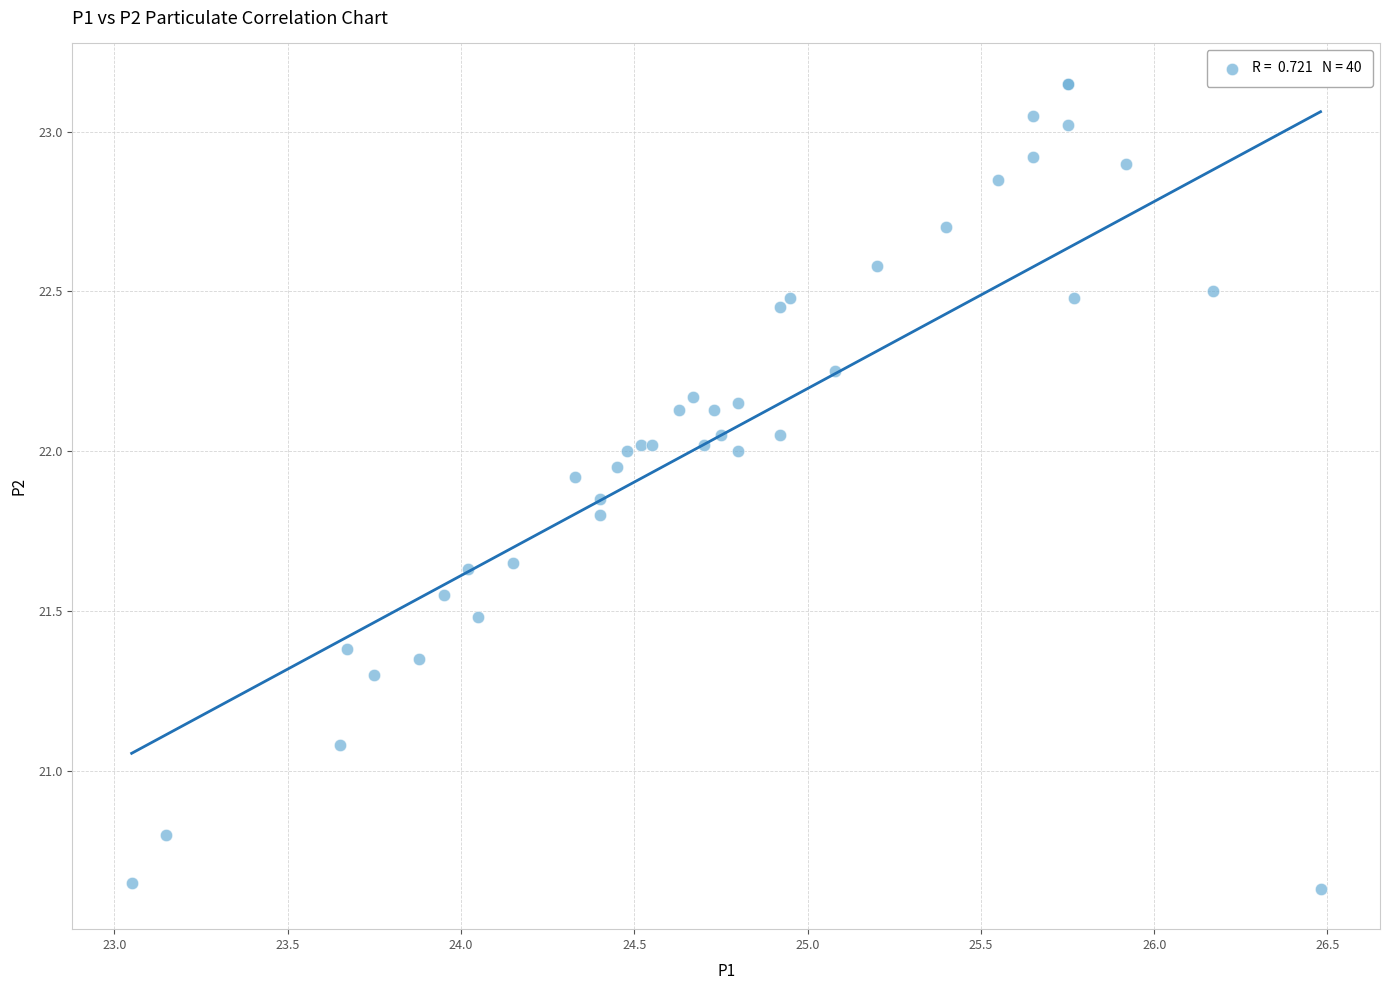

What Y value in the scatter plot is closest to 21?

21.1